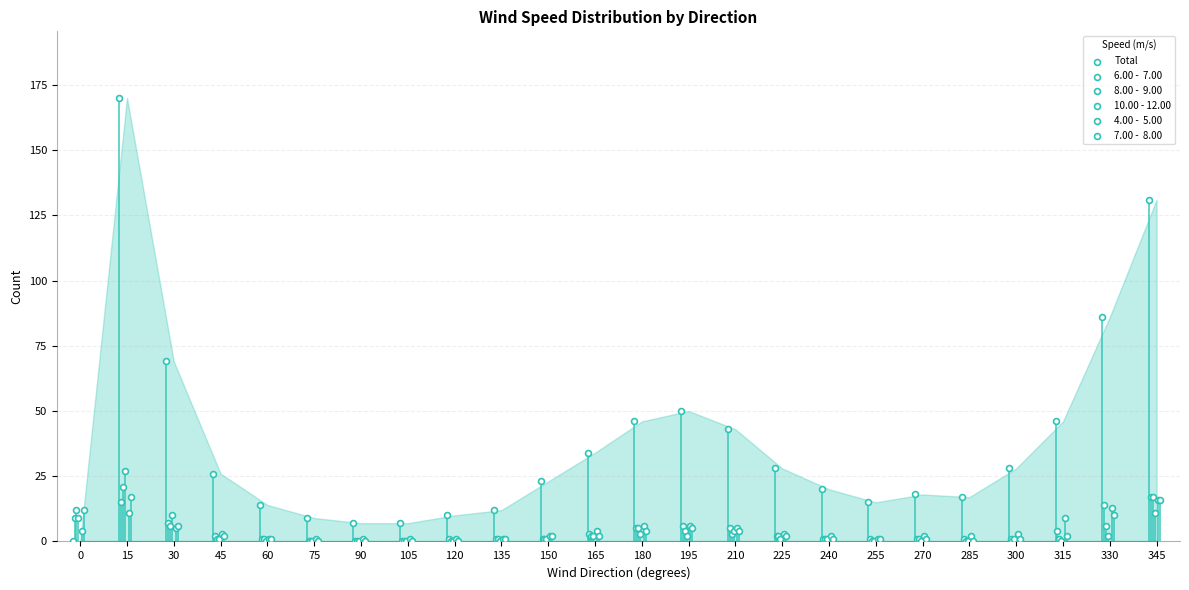

At which category is the sum across all series the highest?

15